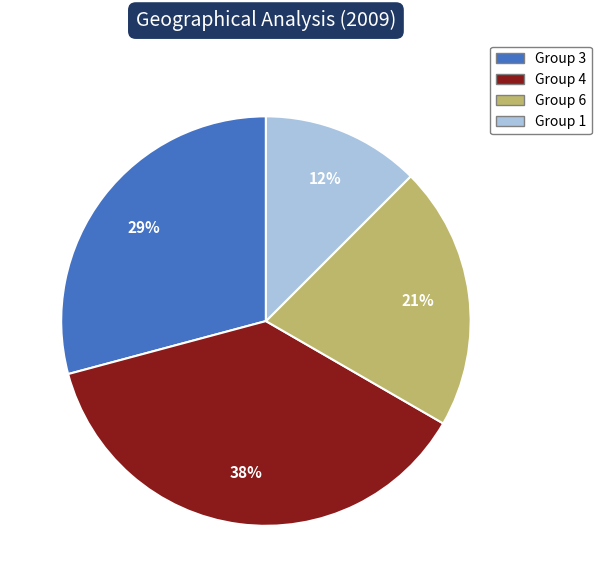

Is the sum of Group 6 and Group 1 greater than half?

No